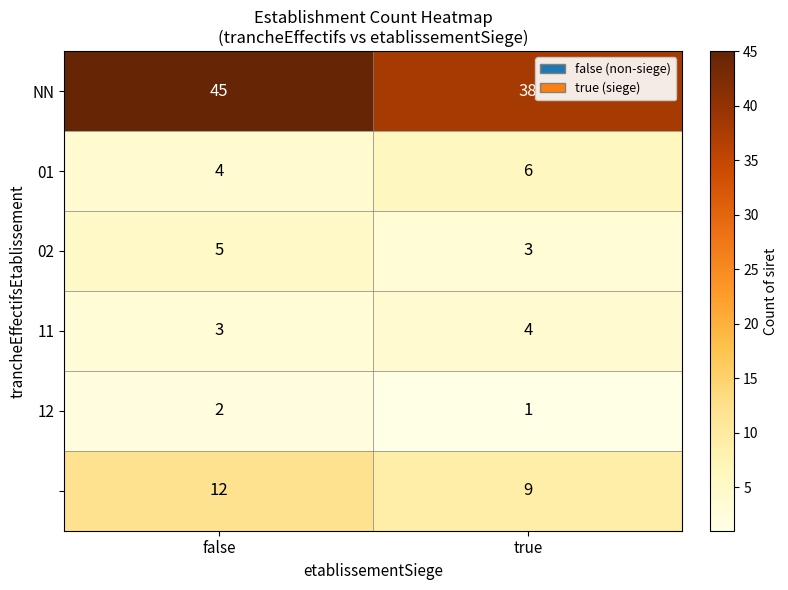

Count the number of categories in the chart.

2